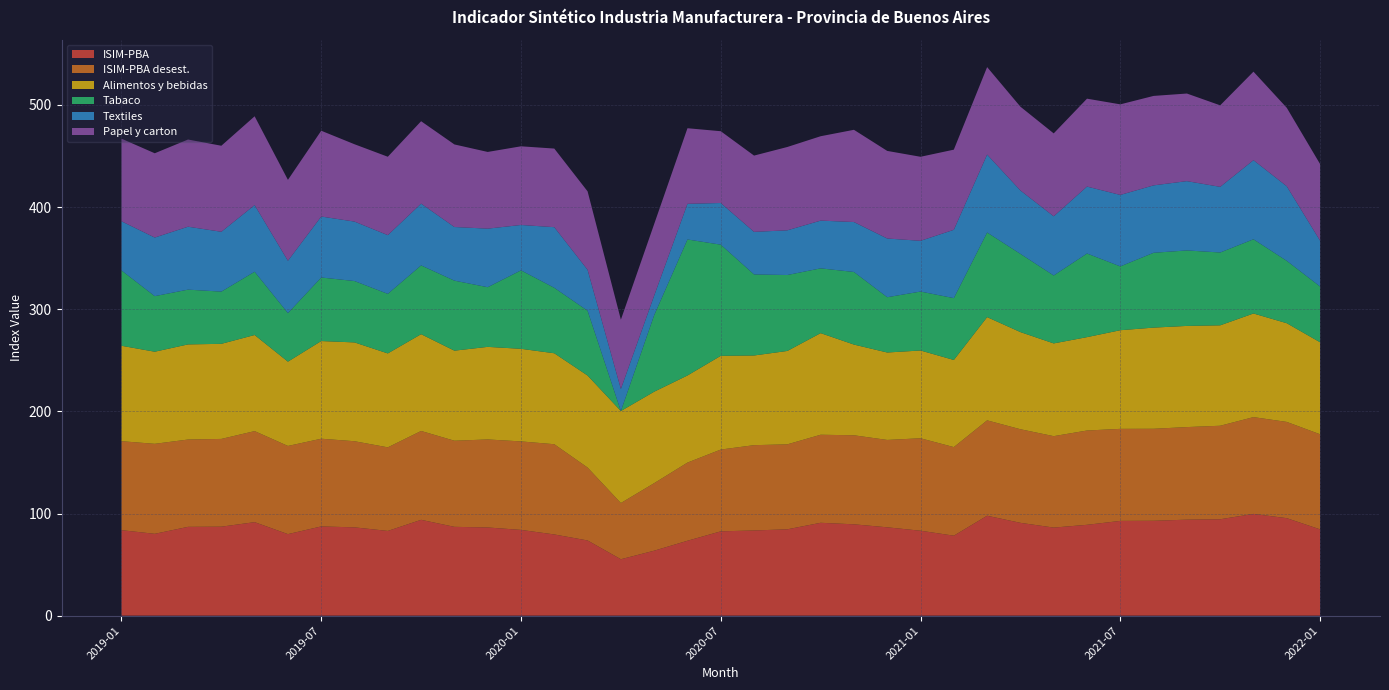

Reading left to right, list all the values displayed in this chart.

ISIM-PBA: 2019-01=83.7	2019-02=80.1	2019-03=87.0	2019-04=87.1	2019-05=91.5	2019-06=79.8	2019-07=87.4	2019-08=86.5	2019-09=83.0	2019-10=93.8	2019-11=87.0	2019-12=86.3	2020-01=84.0	2020-02=79.5	2020-03=73.6	2020-04=55.2	2020-05=63.6	2020-06=73.3	2020-07=82.5	2020-08=83.4	2020-09=84.5	2020-10=90.9	2020-11=89.4	2020-12=86.5	2021-01=83.2	2021-02=78.3	2021-03=97.8	2021-04=90.9	2021-05=86.2	2021-06=89.0	2021-07=92.8	2021-08=92.9	2021-09=94.0	2021-10=94.4	2021-11=99.6	2021-12=95.5	2022-01=84.5
ISIM-PBA desest.: 2019-01=87.1	2019-02=88.1	2019-03=85.5	2019-04=85.9	2019-05=89.1	2019-06=86.3	2019-07=85.9	2019-08=84.3	2019-09=81.8	2019-10=87.0	2019-11=84.3	2019-12=86.2	2020-01=86.7	2020-02=88.3	2020-03=71.4	2020-04=55.0	2020-05=66.1	2020-06=76.5	2020-07=80.1	2020-08=83.5	2020-09=83.2	2020-10=86.2	2020-11=87.2	2020-12=85.5	2021-01=90.5	2021-02=86.7	2021-03=93.4	2021-04=91.6	2021-05=89.5	2021-06=92.3	2021-07=90.1	2021-08=90.1	2021-09=90.6	2021-10=91.6	2021-11=94.8	2021-12=94.2	2022-01=93.1
Alimentos y bebidas: 2019-01=93.4	2019-02=90.2	2019-03=93.1	2019-04=93.1	2019-05=94.1	2019-06=82.5	2019-07=95.6	2019-08=96.7	2019-09=91.9	2019-10=94.7	2019-11=88.2	2019-12=90.6	2020-01=90.6	2020-02=89.0	2020-03=90.1	2020-04=90.1	2020-05=89.5	2020-06=85.3	2020-07=91.8	2020-08=87.8	2020-09=91.4	2020-10=99.5	2020-11=88.8	2020-12=85.6	2021-01=85.9	2021-02=85.3	2021-03=101.1	2021-04=95.1	2021-05=90.8	2021-06=91.4	2021-07=96.6	2021-08=99.0	2021-09=99.0	2021-10=98.3	2021-11=101.4	2021-12=96.6	2022-01=90.0
Tabaco: 2019-01=73.8	2019-02=54.4	2019-03=53.6	2019-04=51.1	2019-05=61.9	2019-06=47.5	2019-07=62.2	2019-08=60.1	2019-09=58.3	2019-10=67.3	2019-11=68.5	2019-12=58.4	2020-01=76.8	2020-02=64.1	2020-03=63.4	2020-04=0.0	2020-05=74.9	2020-06=133.2	2020-07=108.8	2020-08=79.3	2020-09=74.3	2020-10=63.4	2020-11=71.1	2020-12=54.1	2021-01=57.7	2021-02=60.5	2021-03=82.8	2021-04=76.6	2021-05=66.5	2021-06=81.9	2021-07=62.5	2021-08=73.3	2021-09=73.9	2021-10=71.3	2021-11=72.7	2021-12=61.0	2022-01=54.6
Textiles: 2019-01=48.1	2019-02=57.4	2019-03=61.6	2019-04=58.6	2019-05=65.3	2019-06=51.2	2019-07=59.7	2019-08=58.2	2019-09=57.5	2019-10=60.5	2019-11=52.5	2019-12=57.3	2020-01=44.4	2020-02=59.4	2020-03=40.1	2020-04=21.6	2020-05=19.1	2020-06=34.9	2020-07=40.8	2020-08=41.7	2020-09=43.8	2020-10=46.7	2020-11=48.9	2020-12=57.5	2021-01=49.7	2021-02=66.9	2021-03=76.3	2021-04=62.1	2021-05=58.0	2021-06=65.5	2021-07=70.0	2021-08=66.0	2021-09=67.8	2021-10=64.3	2021-11=77.5	2021-12=73.0	2022-01=44.9
Papel y carton: 2019-01=80.9	2019-02=82.5	2019-03=85.4	2019-04=84.2	2019-05=86.9	2019-06=79.2	2019-07=84.0	2019-08=75.7	2019-09=76.8	2019-10=80.7	2019-11=80.8	2019-12=75.1	2020-01=77.0	2020-02=77.0	2020-03=76.8	2020-04=67.8	2020-05=70.1	2020-06=74.0	2020-07=70.3	2020-08=74.7	2020-09=81.6	2020-10=82.6	2020-11=90.3	2020-12=85.8	2021-01=82.3	2021-02=78.5	2021-03=85.6	2021-04=82.0	2021-05=81.2	2021-06=86.0	2021-07=88.7	2021-08=87.6	2021-09=85.8	2021-10=79.8	2021-11=86.7	2021-12=76.8	2022-01=75.0